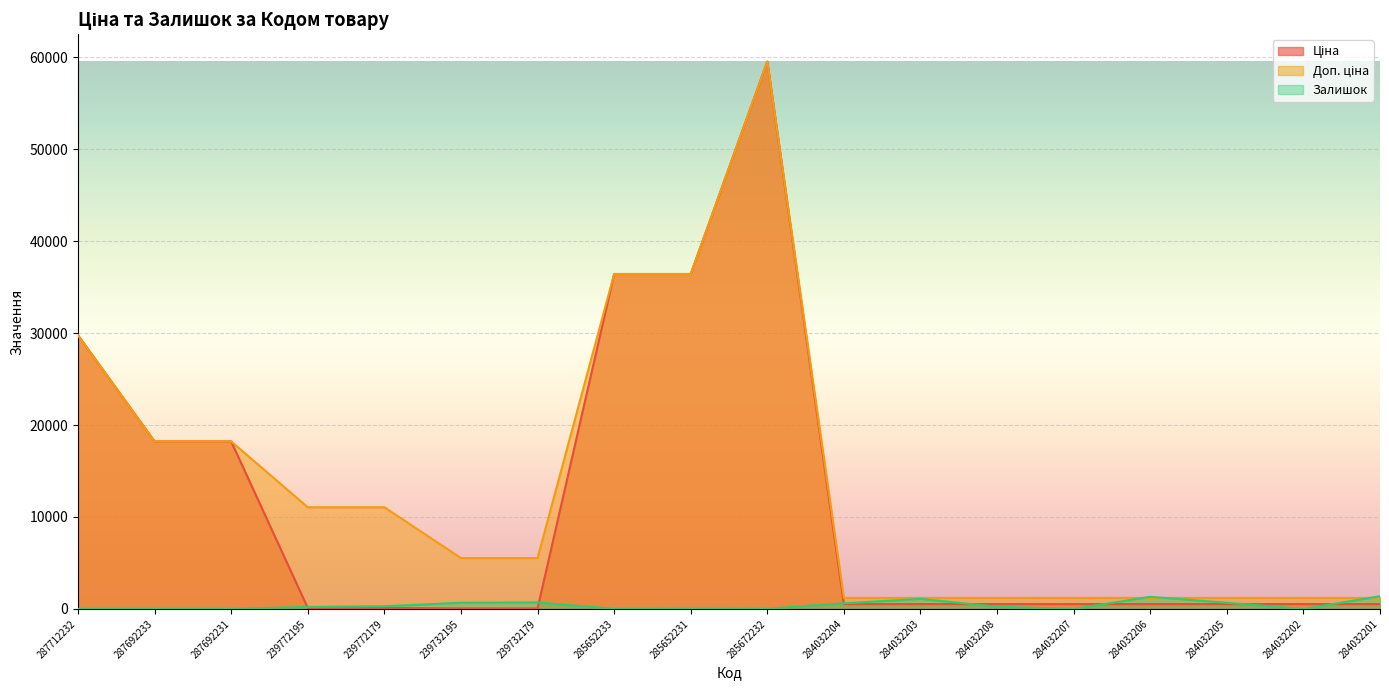

Which series has the widest spread of values?

Ціна